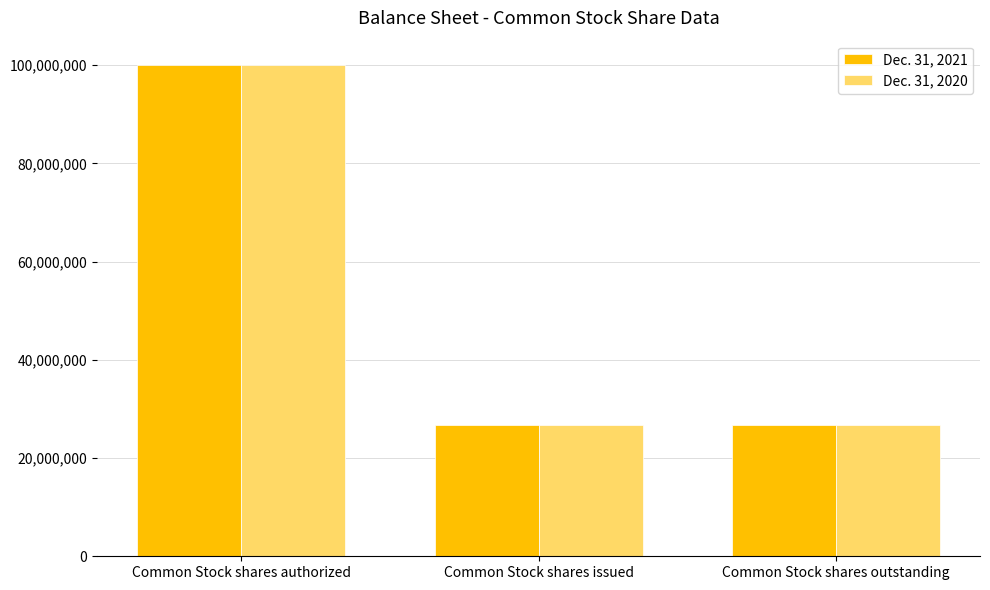

What is the greatest value displayed?

100000000